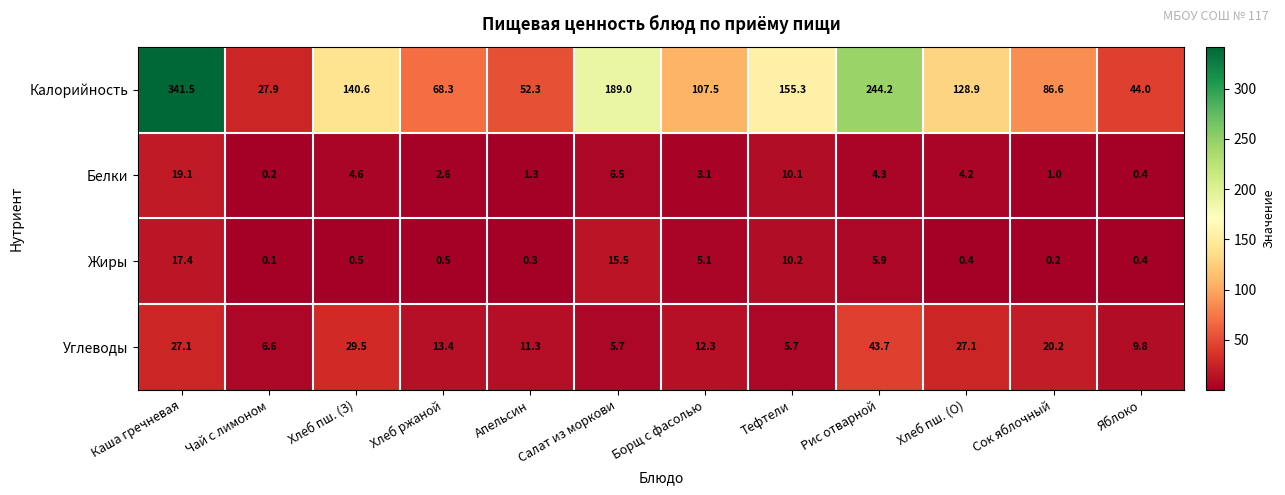

True or false: Калорийность has a value of 44.0 at Яблоко.

True